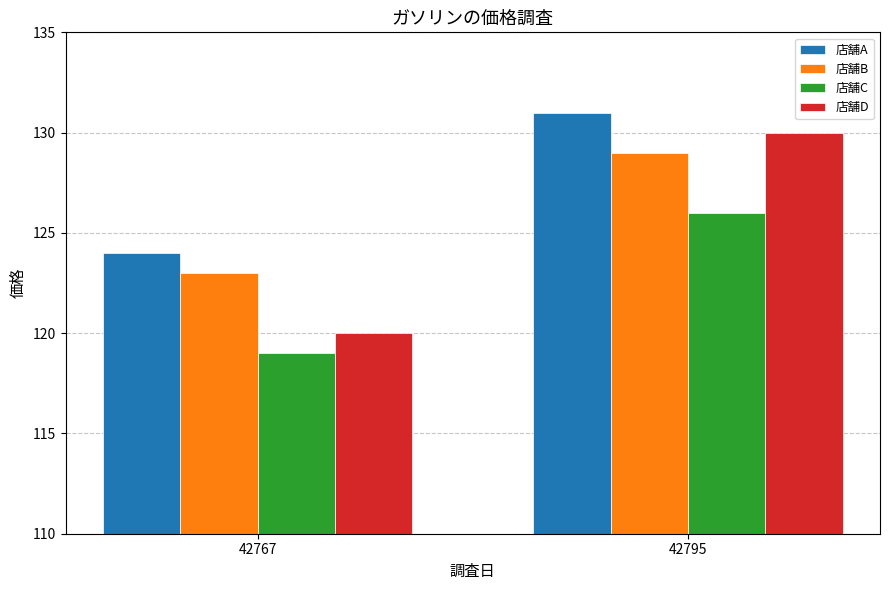

Is the value of 店舗A at 42795 greater than the value of 店舗D at 42795?

Yes